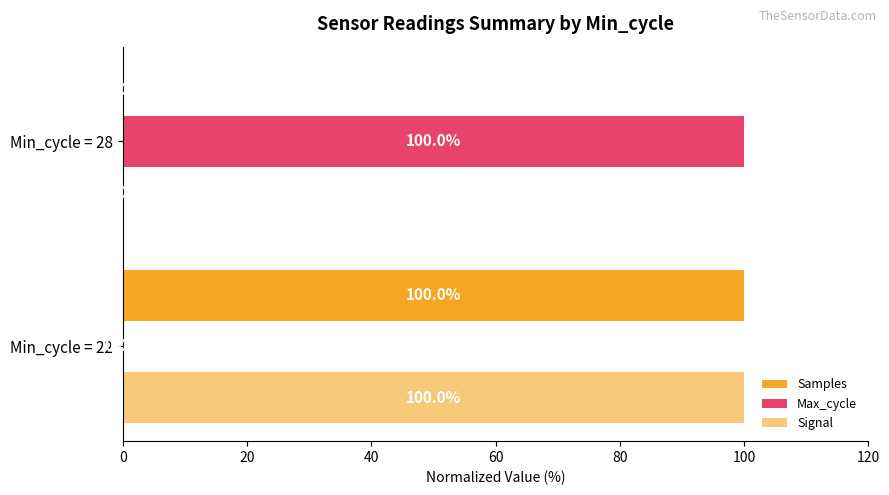

How many categories are shown in the chart?

2